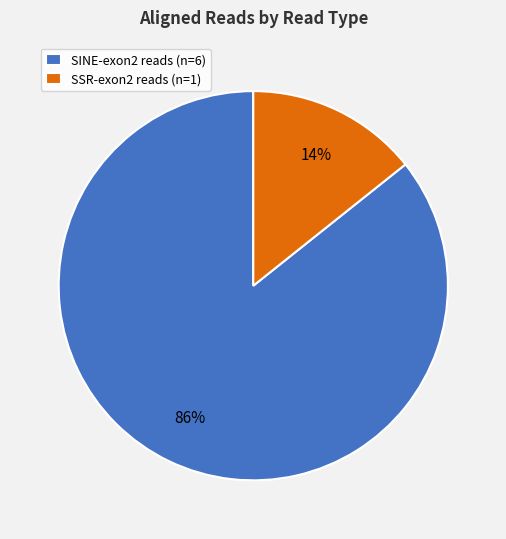

To the nearest percent, what portion does SINE-exon2 reads (n=6) represent?

86%